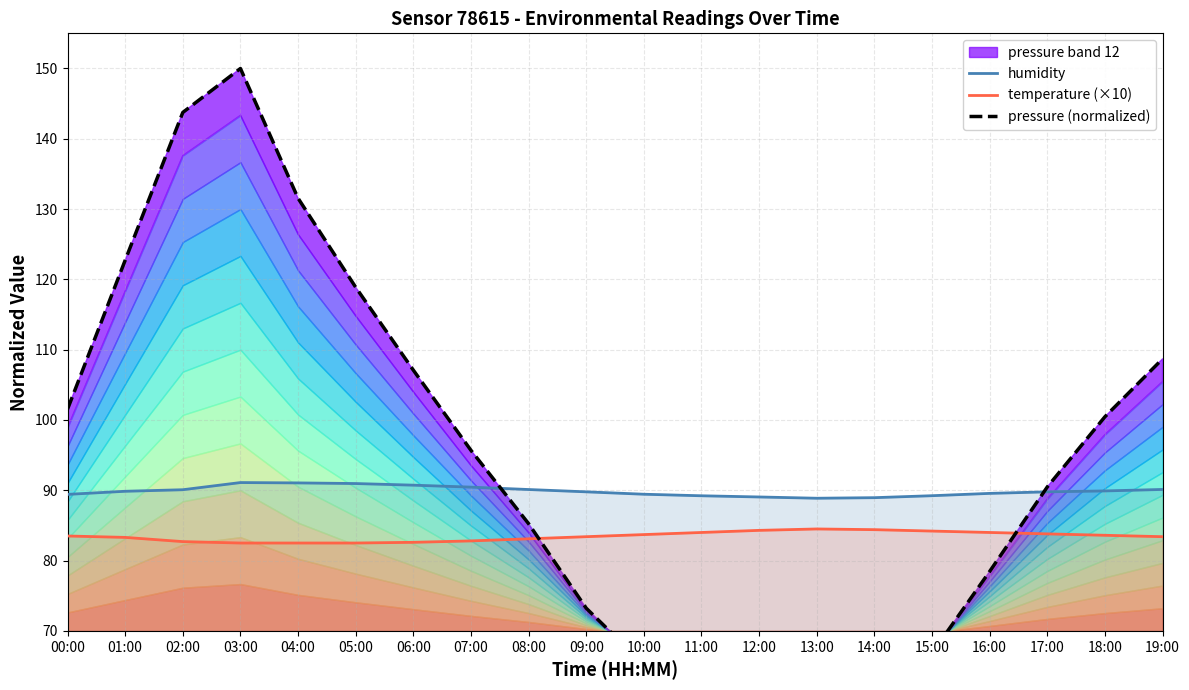

How many lines are shown in the chart?

3